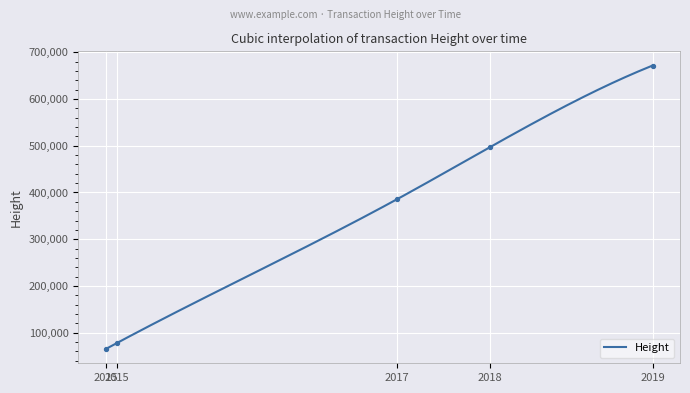

Between 2015 and 2019, which is larger?

2019